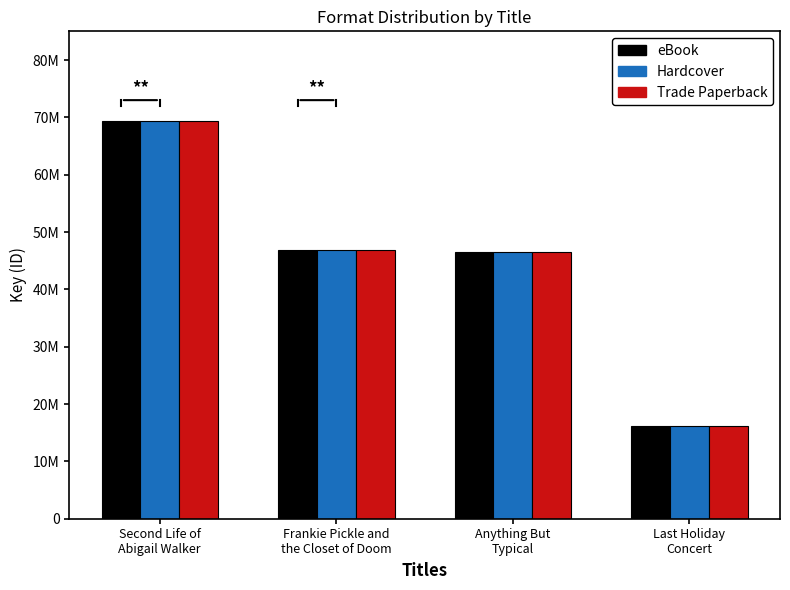

Where does the Hardcover series first go above 46852101?

Second Life of
Abigail Walker